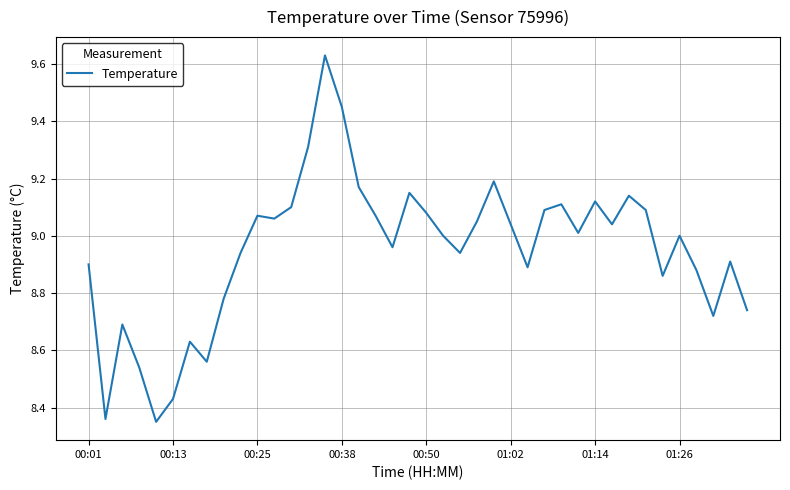

What is the difference between the maximum and minimum values?

1.3